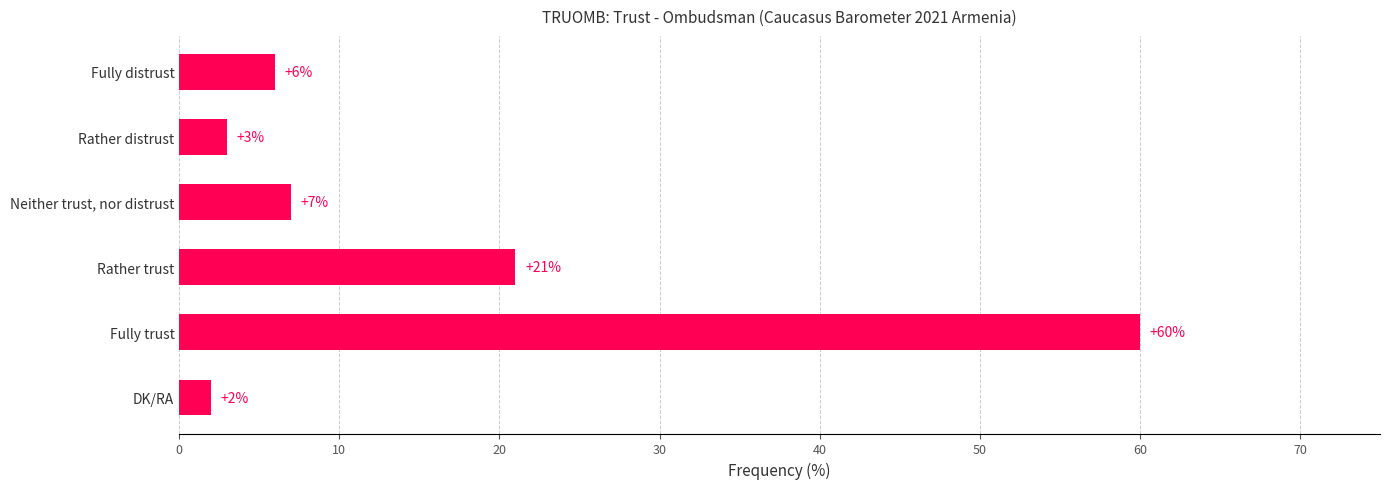

List the labels in order of value, smallest first.

DK/RA, Rather distrust, Fully distrust, Neither trust, nor distrust, Rather trust, Fully trust